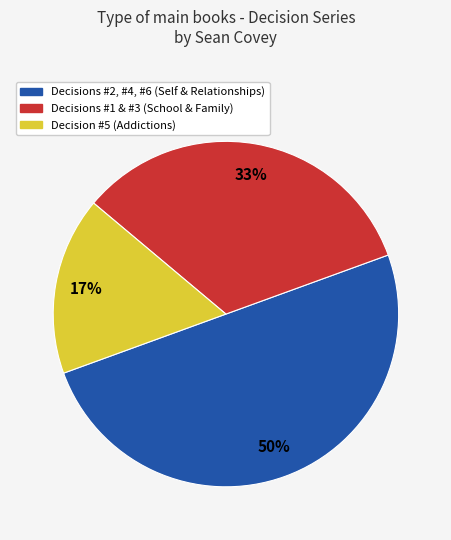

Rank the categories by value from highest to lowest.

Decisions #2, #4, #6 (Self & Relationships), Decisions #1 & #3 (School & Family), Decision #5 (Addictions)